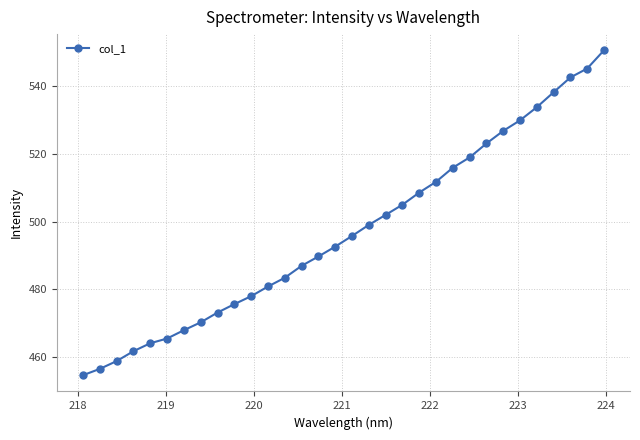

What is the sum of all values?

15906.1